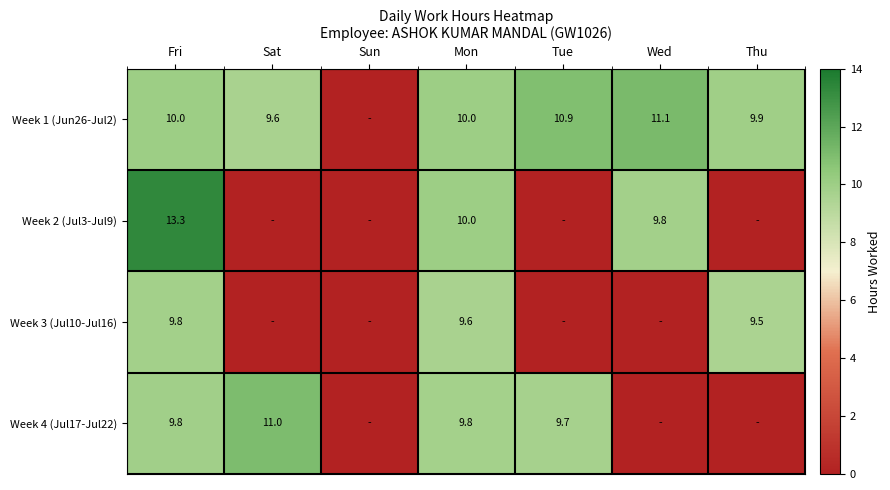

At which category is the sum across all series the highest?

Fri